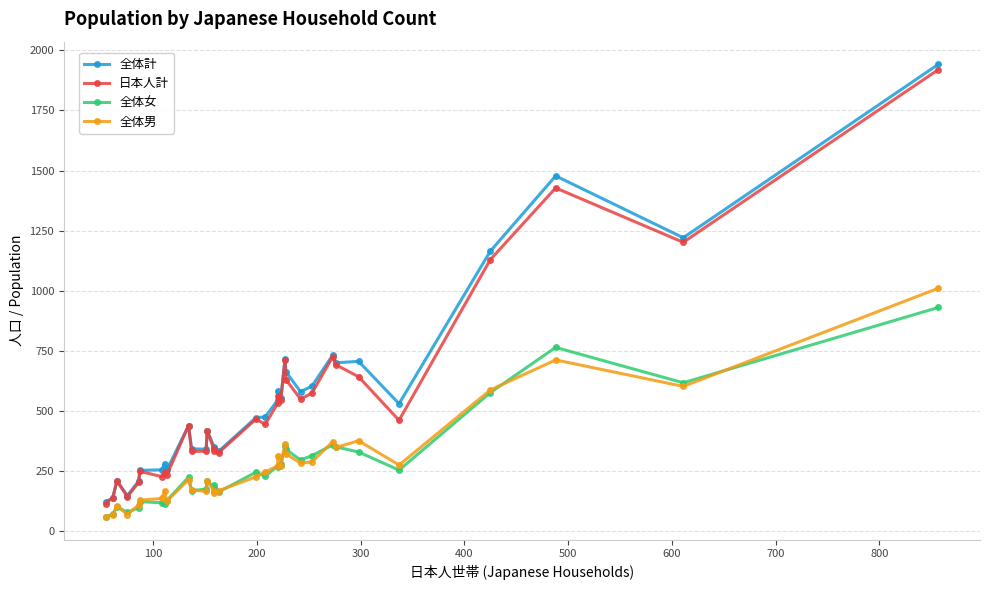

Is this an area chart (filled region under the line)?

No